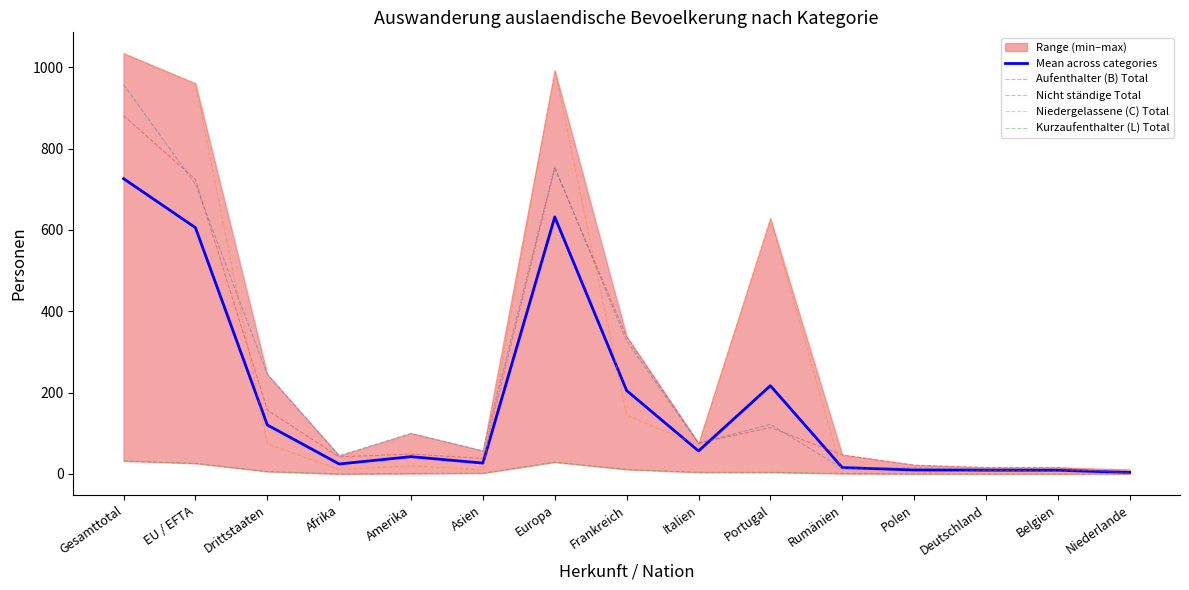

How many data points in Nicht ständige Total are above 75?

7